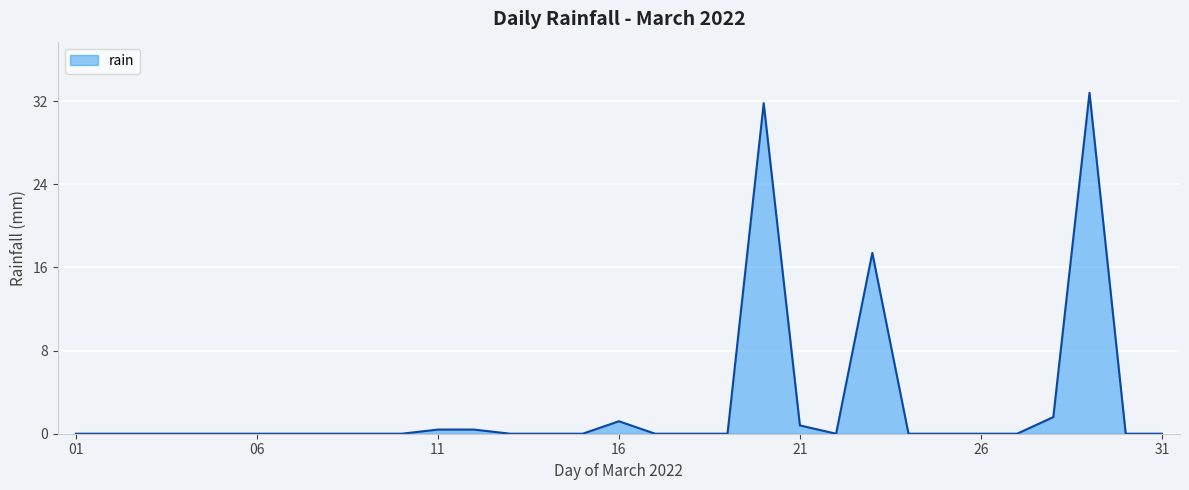

Count the number of data series in this chart.

1